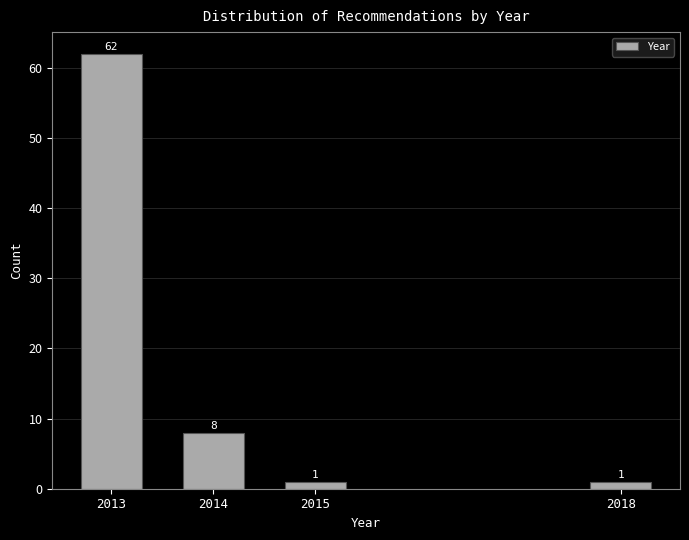

Reading right to left, what are all the values shown in this chart?

2018=1	2015=1	2014=8	2013=62